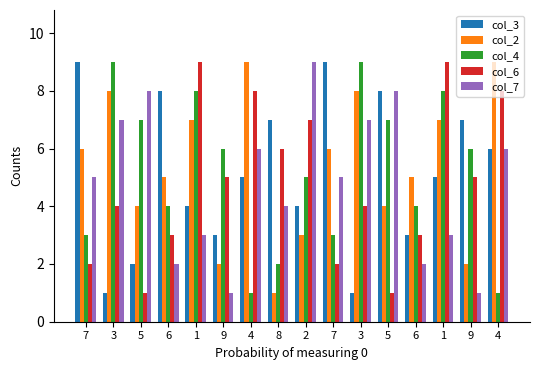

What is the sum of the col_6 values at 7 and 4?

10